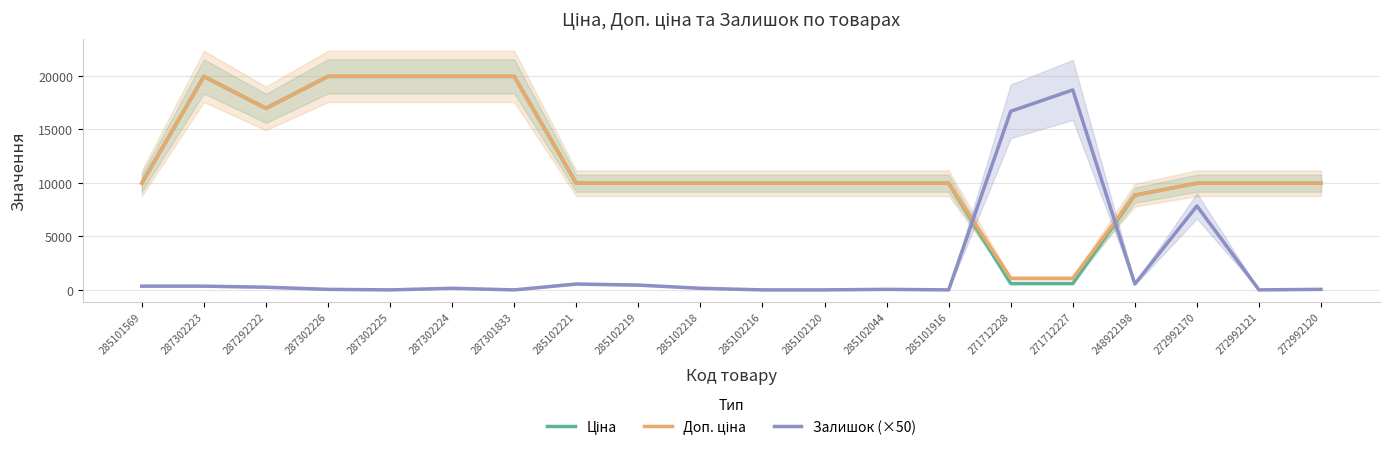

At which category is the sum across all series the highest?

287302223